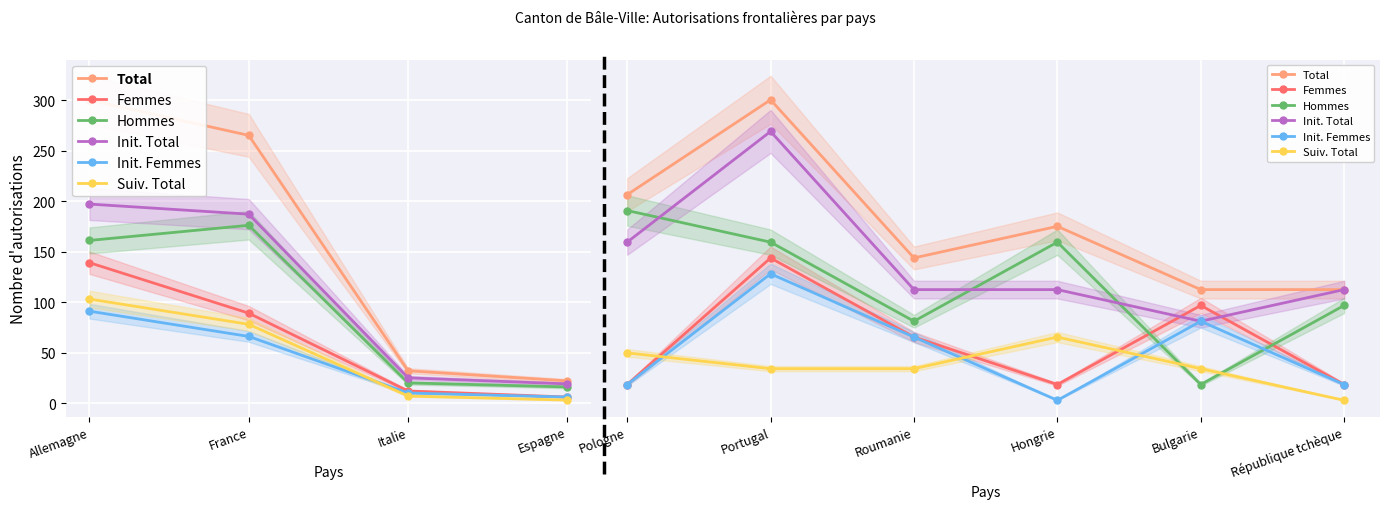

How many intersections are there between Hommes and Femmes?

2